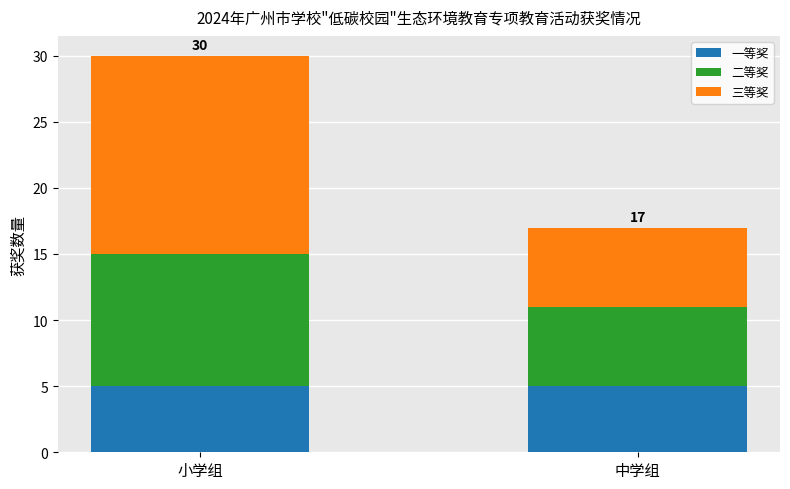

True or false: 一等奖 has a value of 5 at 中学组.

True